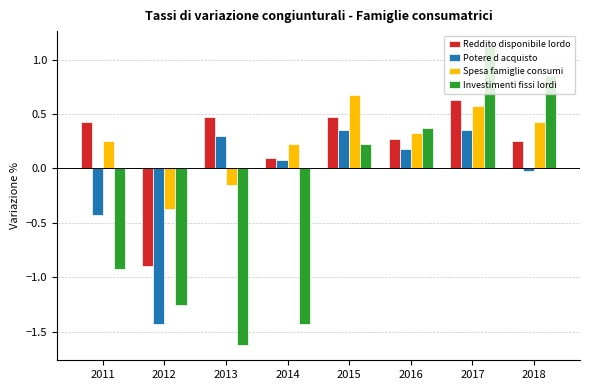

Is the value of Investimenti fissi lordi at 2015 greater than the value of Spesa famiglie consumi at 2012?

Yes